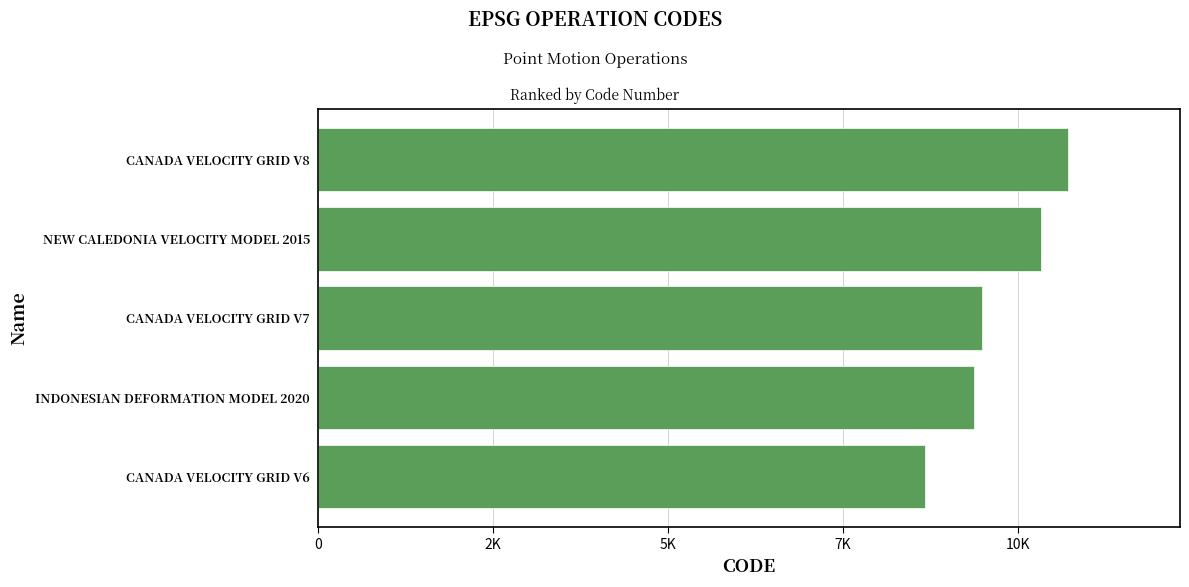

Does the chart contain any negative values?

No